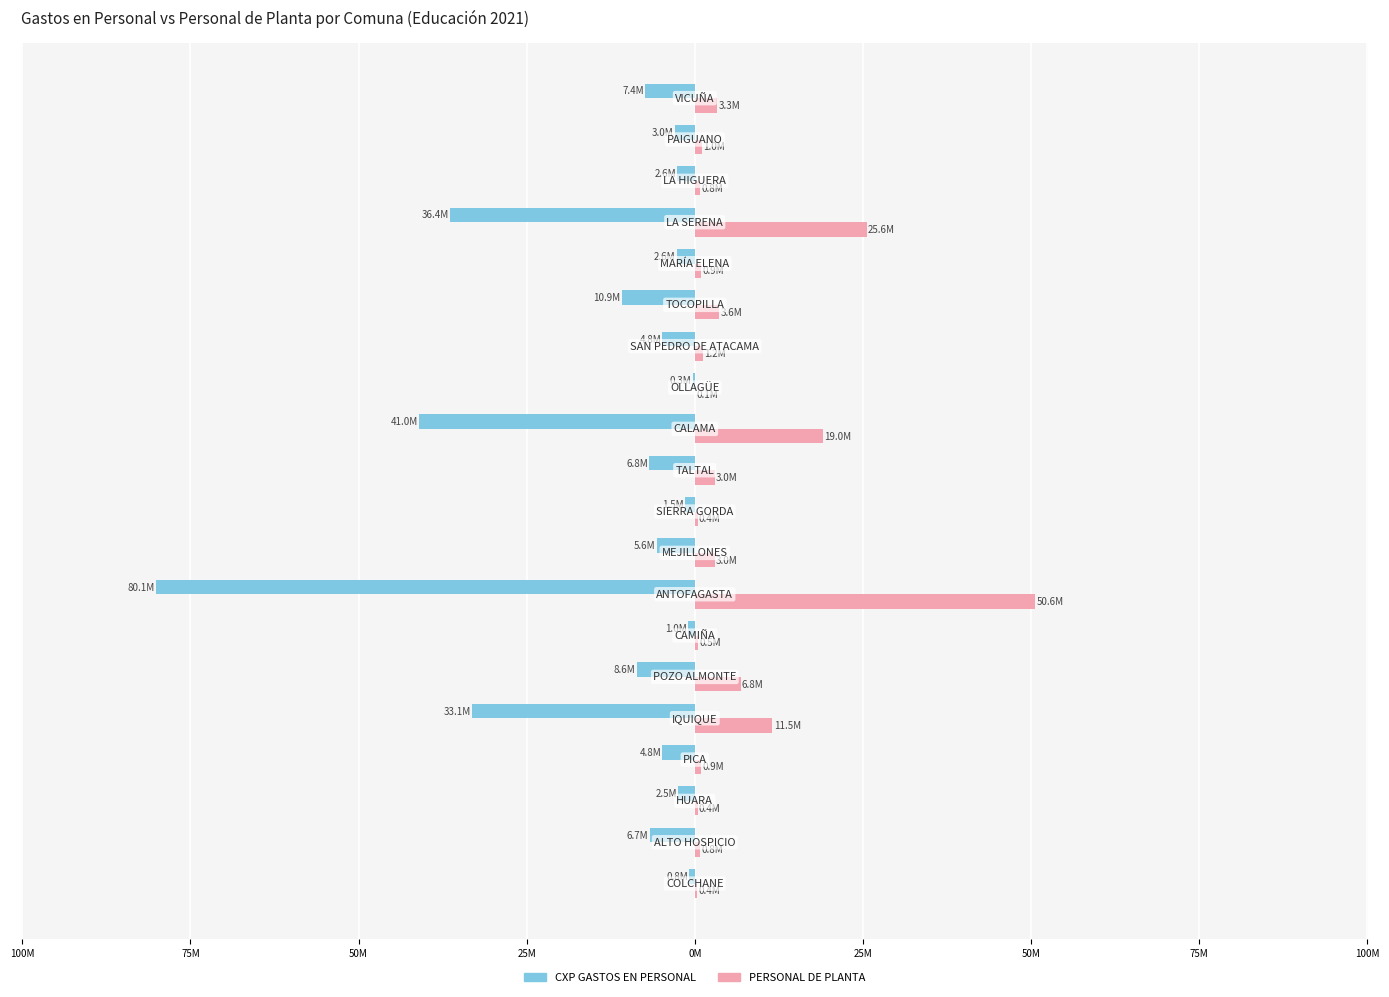

What are all the series names shown in the legend?

CXP GASTOS EN PERSONAL, PERSONAL DE PLANTA